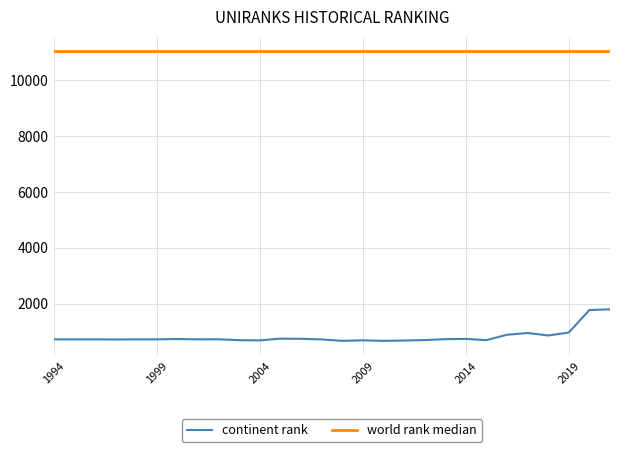

How many data points does each series have?

28